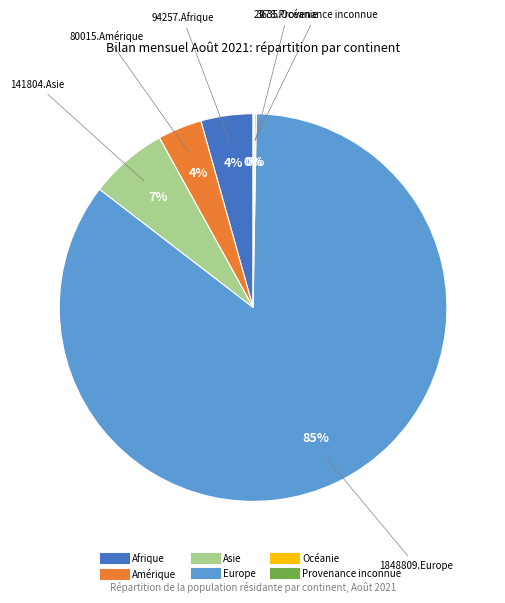

To the nearest percent, what portion does Europe represent?

85%